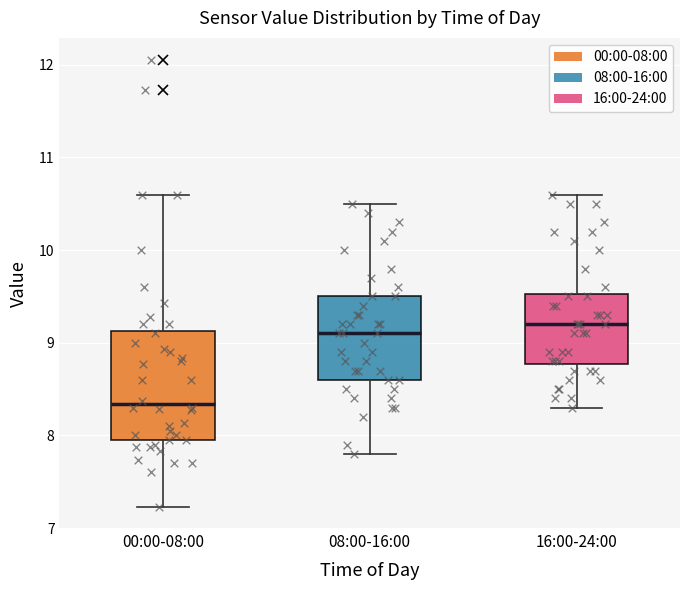

Reading left to right, transcribe this box plot: for each box, give where its median line is, the range the box spans, and where its two whiskers end, as read against the y-axis. The values are not printed on the chart, so give them approximately, as read against the axis.

00:00-08:00: median 8.3, box 8.0 to 9.1, whiskers 7.2 to 10.6
08:00-16:00: median 9.1, box 8.6 to 9.5, whiskers 7.8 to 10.5
16:00-24:00: median 9.2, box 8.8 to 9.5, whiskers 8.3 to 10.6